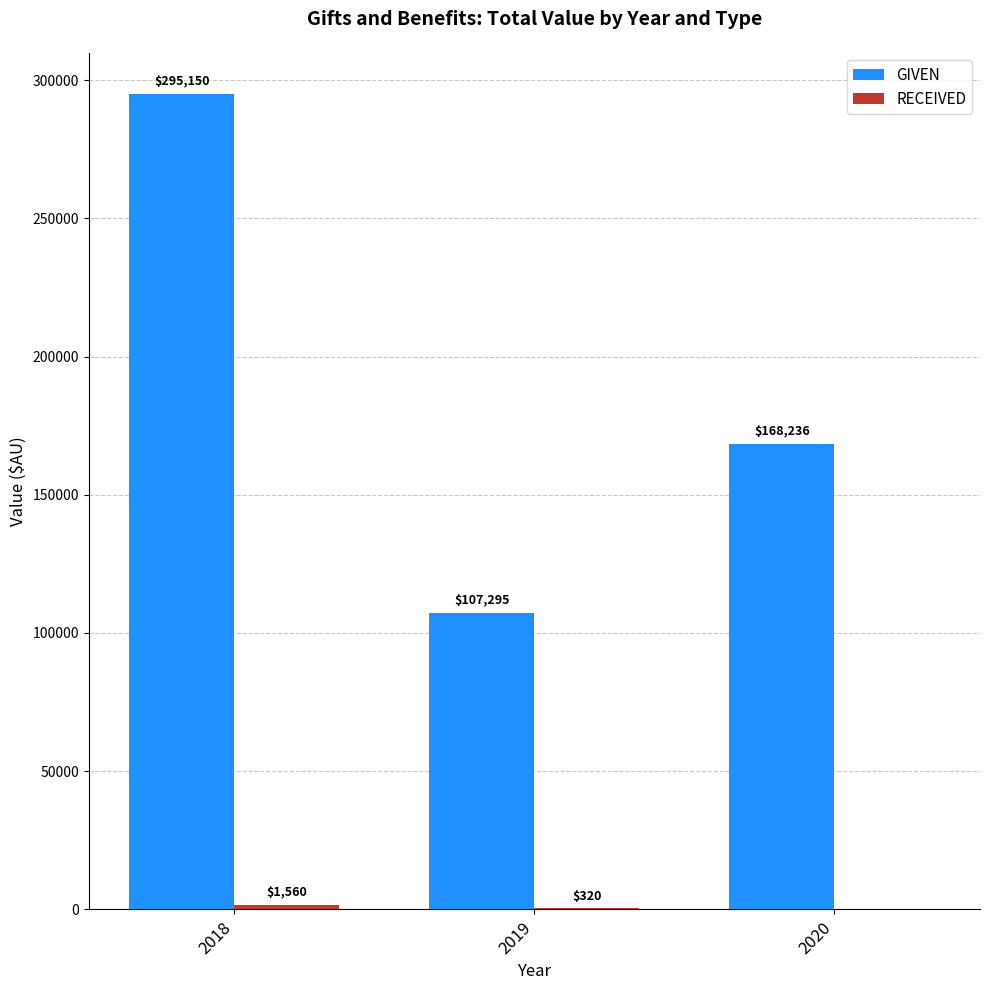

True or false: GIVEN has a value of 278515.6 at 2020.

False